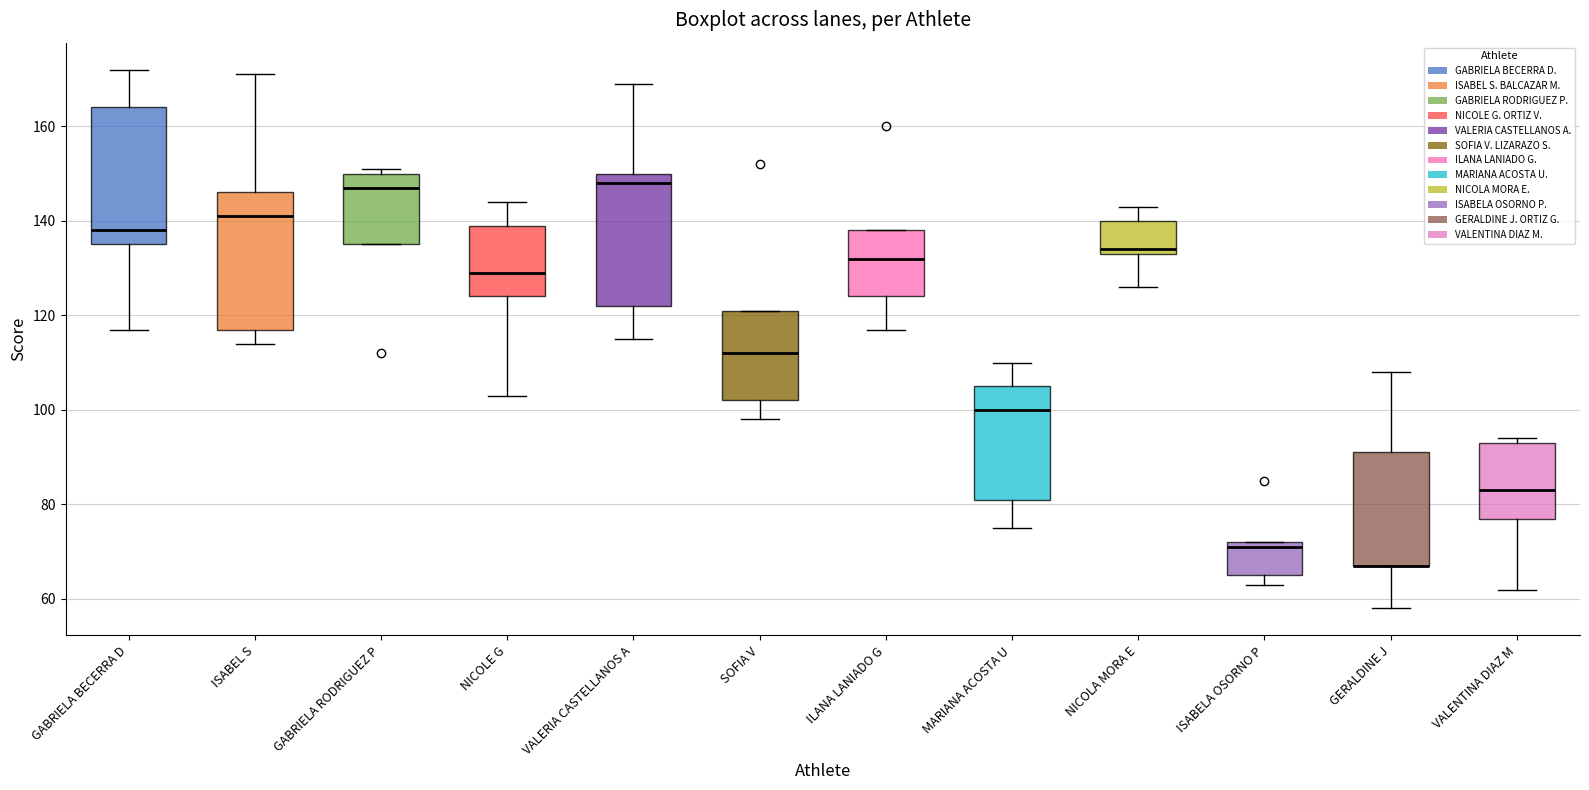

Reading left to right, read every box against the y-axis: the position of its median line, the range the box covers, and the ends of its whiskers. The values are not printed on the chart, so give them approximately, as read against the axis.

GABRIELA BECERRA D: median 138, box 136 to 164, whiskers 118 to 172
ISABEL S: median 142, box 118 to 146, whiskers 114 to 172
GABRIELA RODRIGUEZ P: median 148, box 136 to 150, whiskers 136 to 152
NICOLE G: median 130, box 124 to 140, whiskers 104 to 144
VALERIA CASTELLANOS A: median 148, box 122 to 150, whiskers 116 to 170
SOFIA V: median 112, box 102 to 122, whiskers 98 to 122
ILANA LANIADO G: median 132, box 124 to 138, whiskers 118 to 138
MARIANA ACOSTA U: median 100, box 82 to 106, whiskers 76 to 110
NICOLA MORA E: median 134 (just above the box's lower edge), box 134 to 140, whiskers 126 to 144
ISABELA OSORNO P: median 72 (just below the box's upper edge), box 66 to 72, whiskers 64 to 72
GERALDINE J: median 68 (drawn on the box's lower edge), box 68 to 92, whiskers 58 to 108
VALENTINA DIAZ M: median 84, box 78 to 94, whiskers 62 to 94 (just above the box's upper edge)